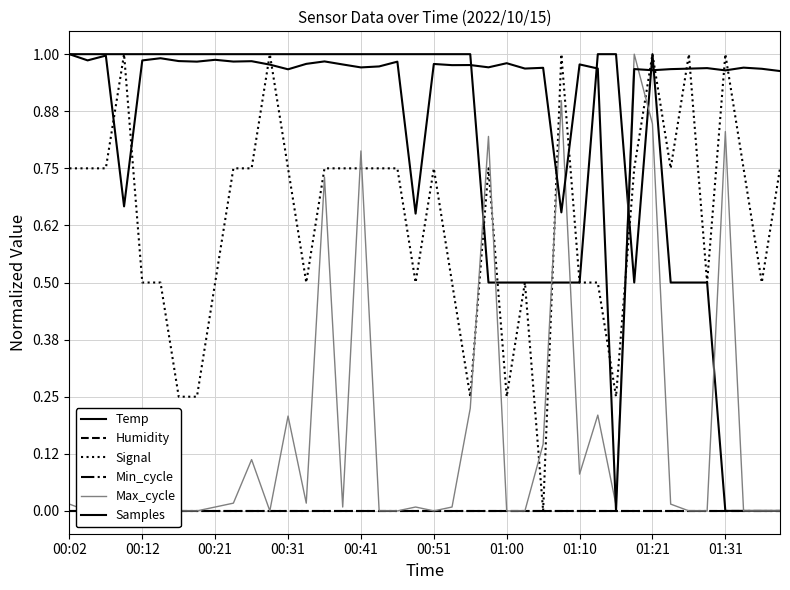

True or false: Samples and Min_cycle intersect in this chart.

False